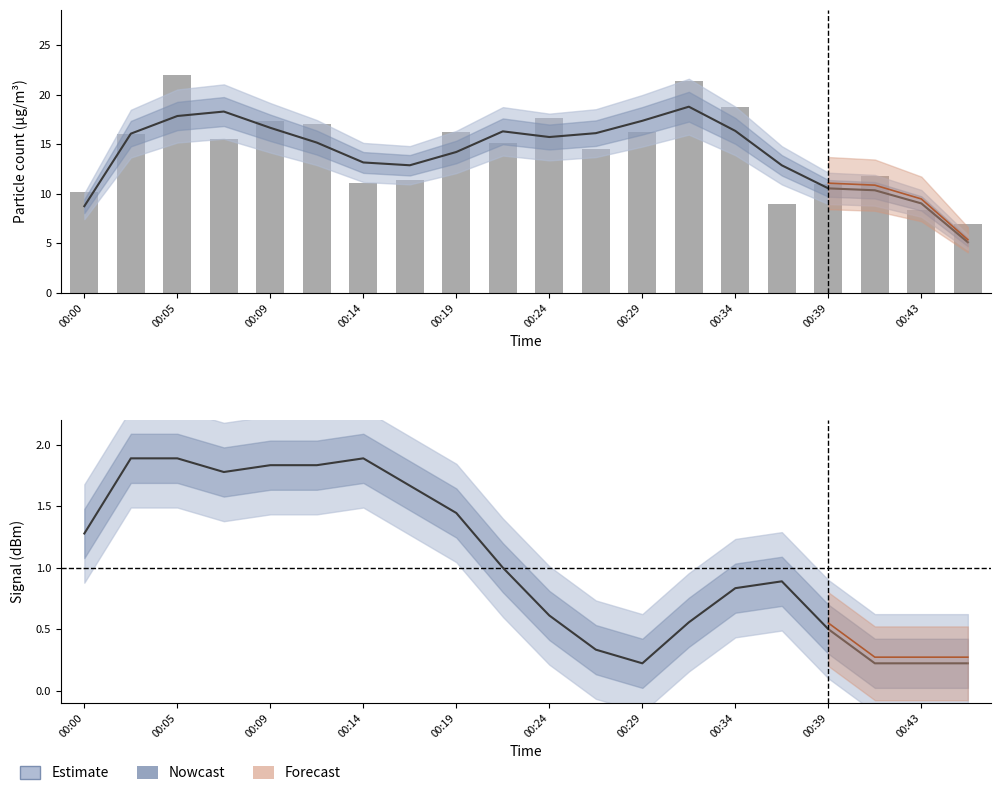

What is the sum of all SDS_P1 raw values?

287.5